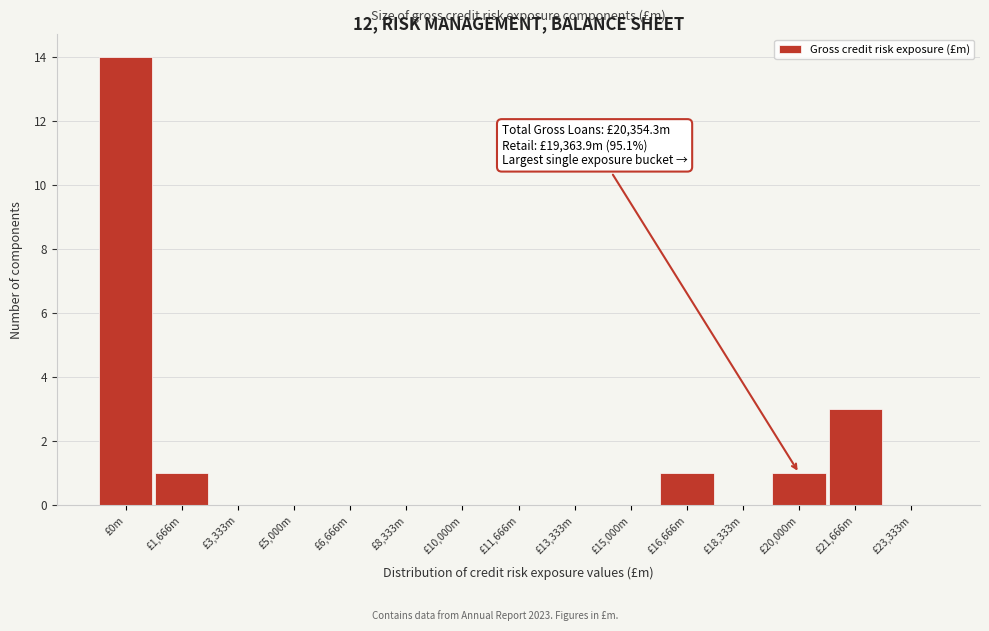

Reading left to right, extract all data points from this chart.

£0m=14	£1,666m=1	£3,333m=0	£5,000m=0	£6,666m=0	£8,333m=0	£10,000m=0	£11,666m=0	£13,333m=0	£15,000m=0	£16,666m=1	£18,333m=0	£20,000m=1	£21,666m=3	£23,333m=0